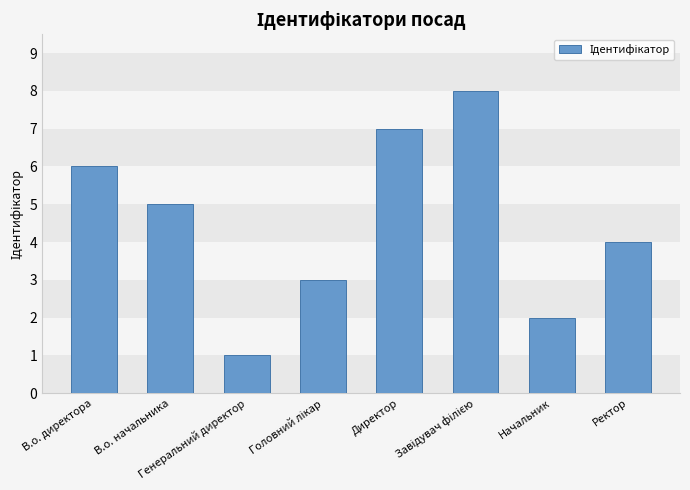

Count the number of categories in the chart.

8